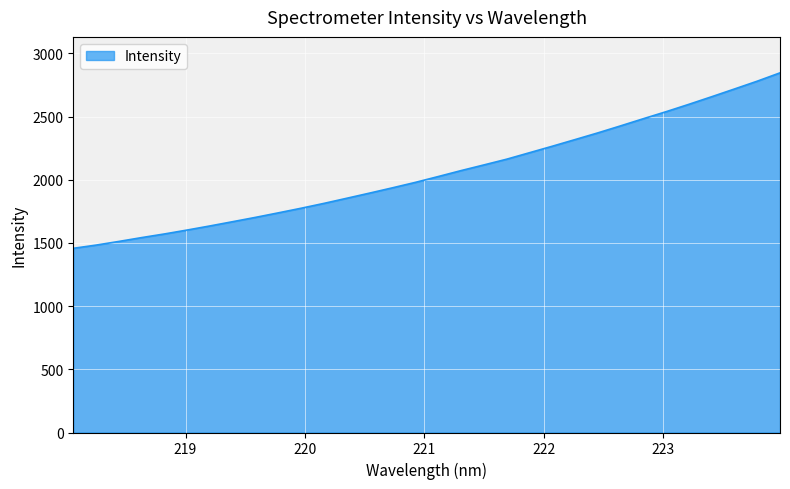

What is the smallest value displayed?

1457.6